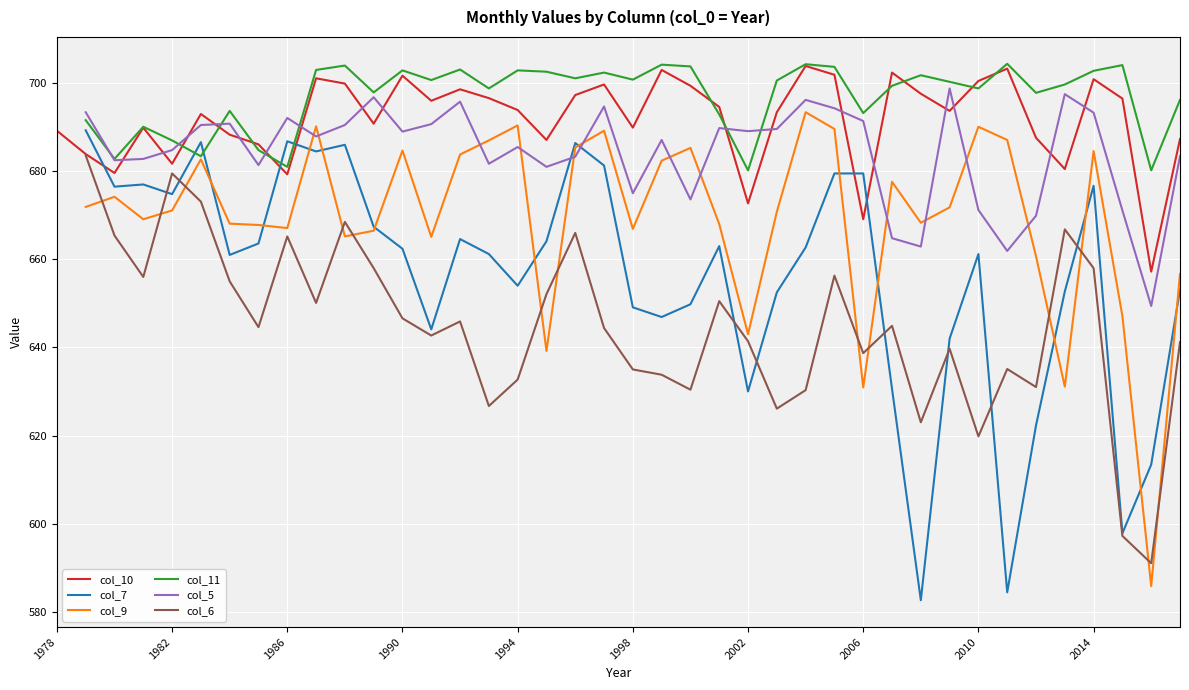

What is the lowest value of the col_10 series?

657.2